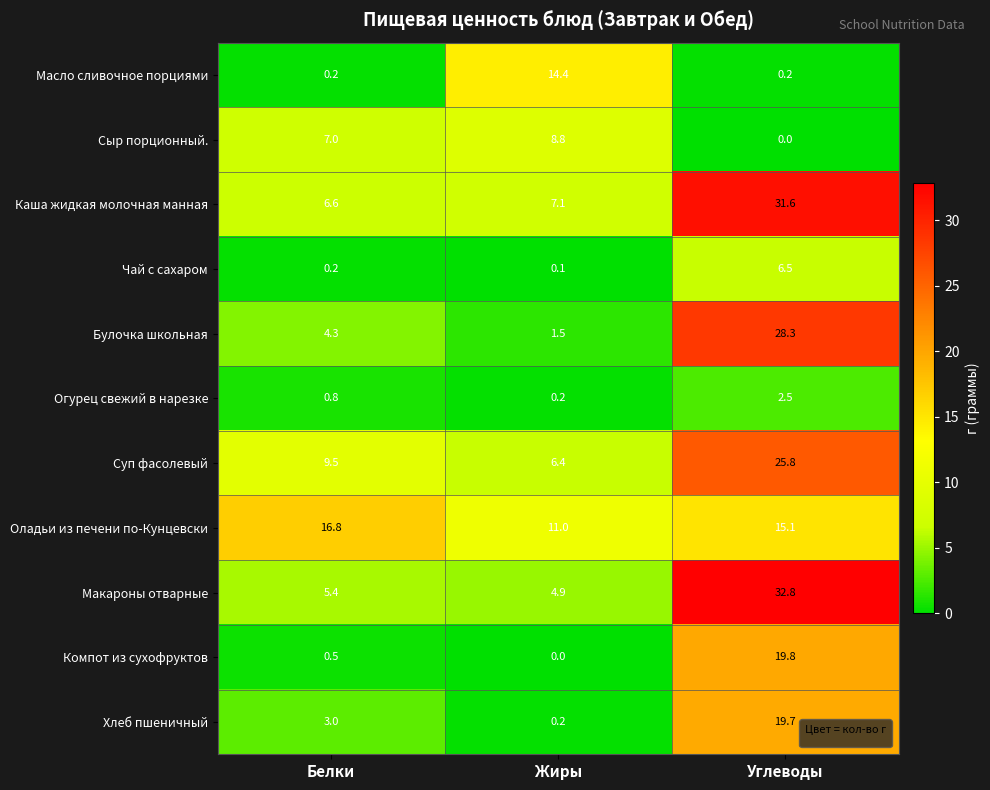

How many categories are shown in the chart?

3